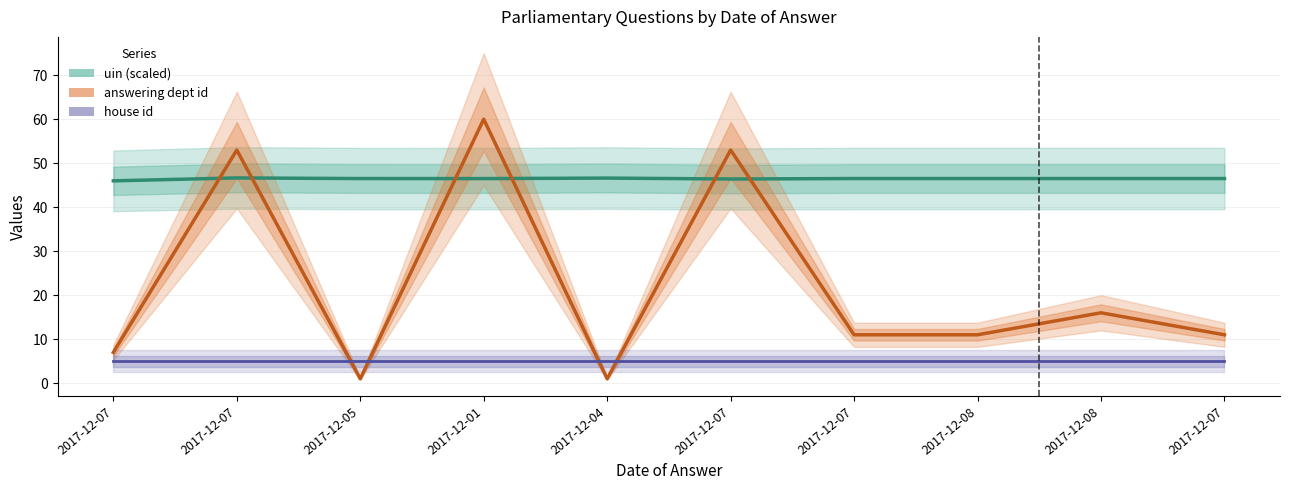

Is the value of answering dept id at 2017-12-08 greater than the value of uin (scaled) at 2017-12-04?

No